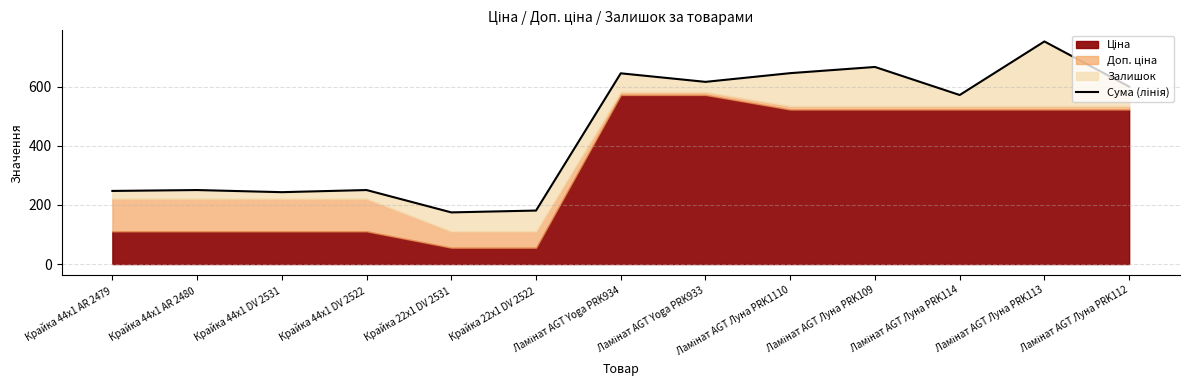

What is the minimum value shown in the chart?

174.6